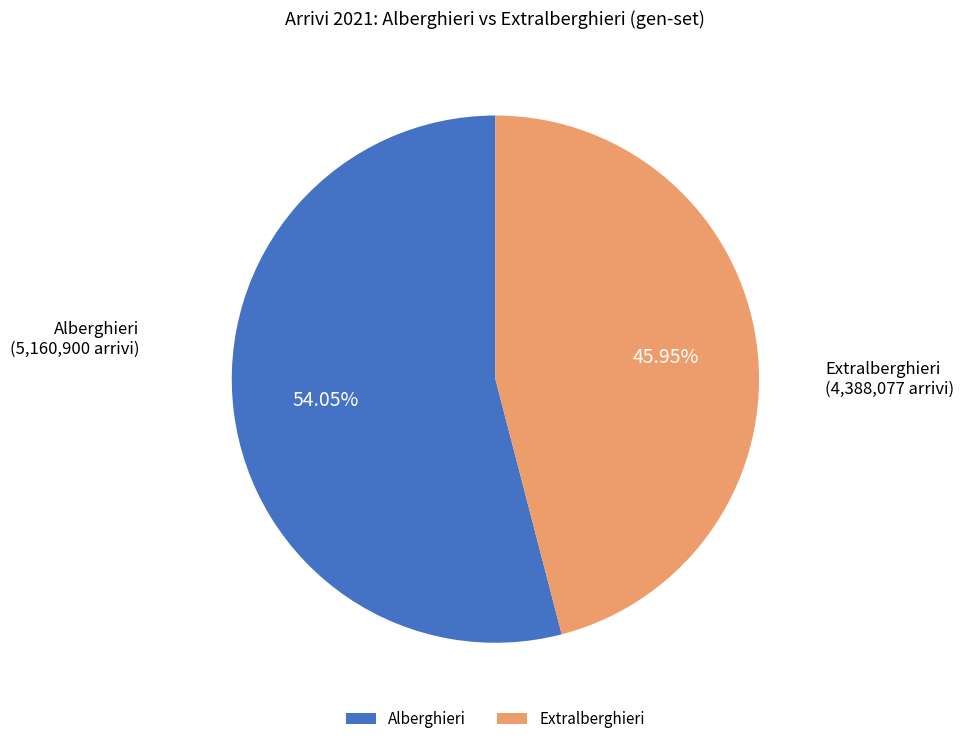

Does Alberghieri account for over 50% of the chart?

Yes